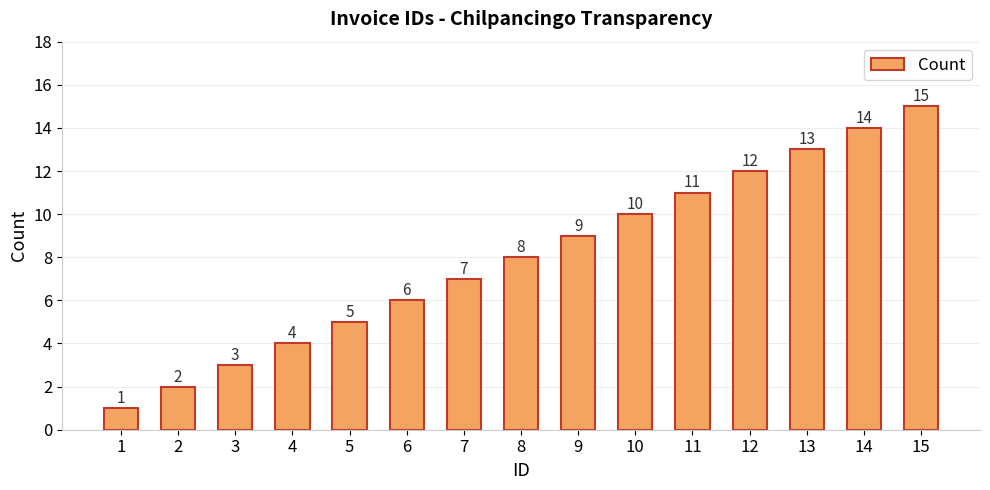

Approximately how many times larger is the value at 6 compared to 4?

1.5